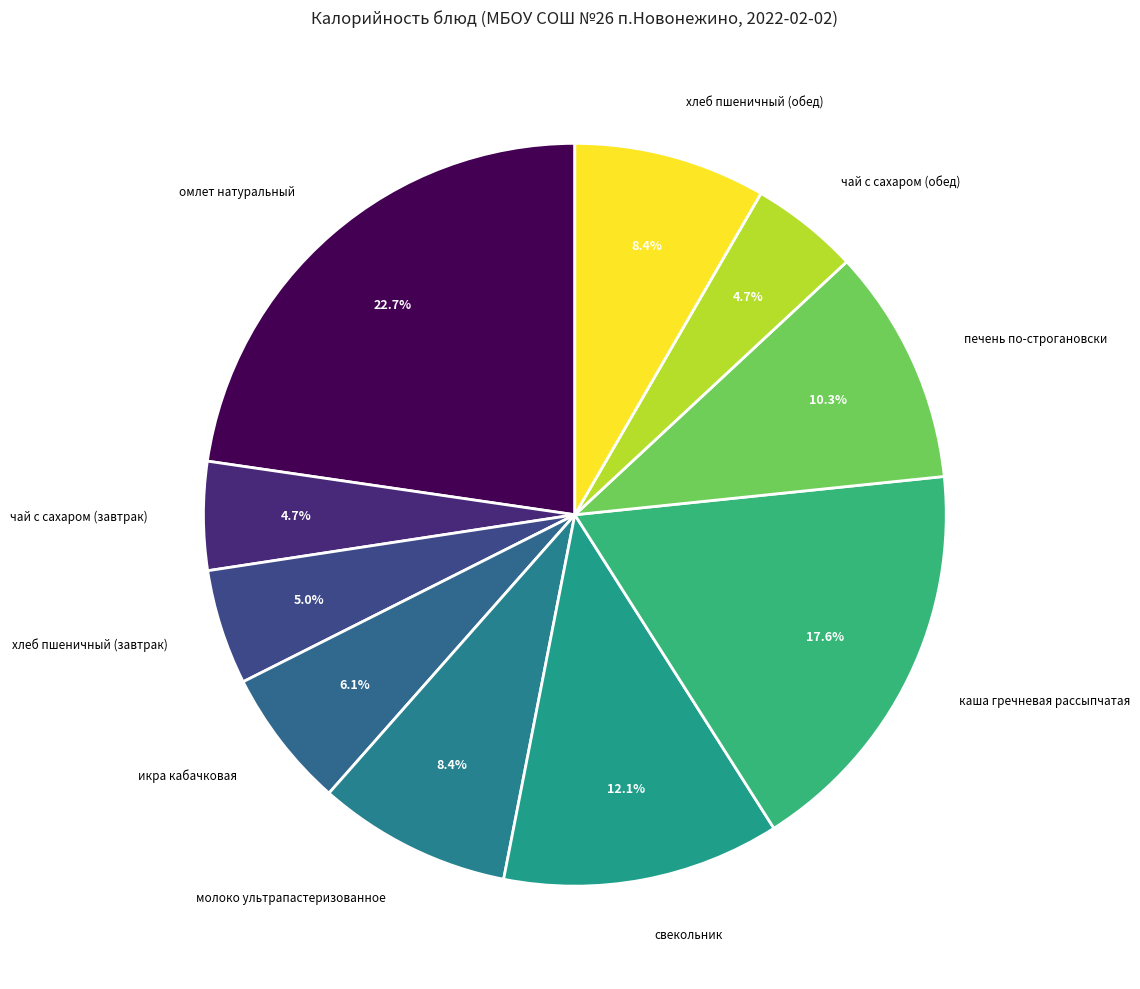

The молоко ультрапастеризованное slice represents 8% of the pie. True or false?

True